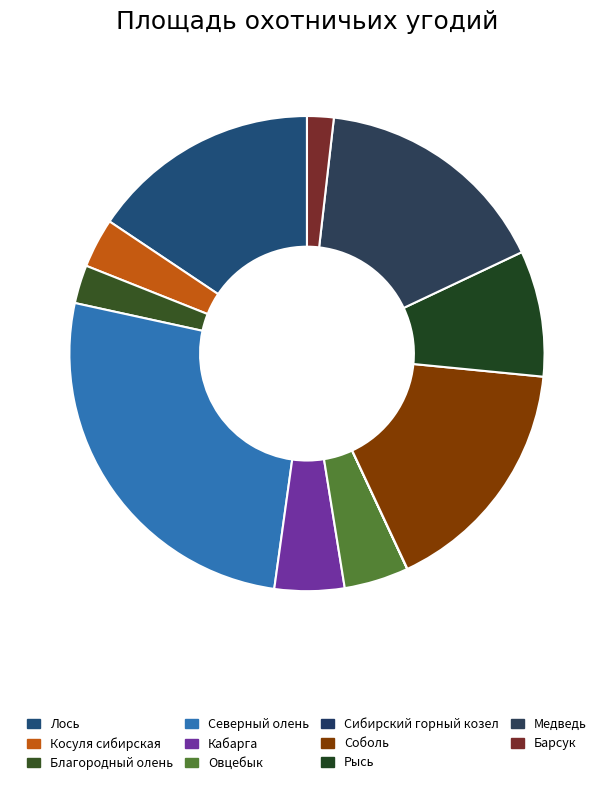

Between Барсук and Рысь, which is larger?

Рысь